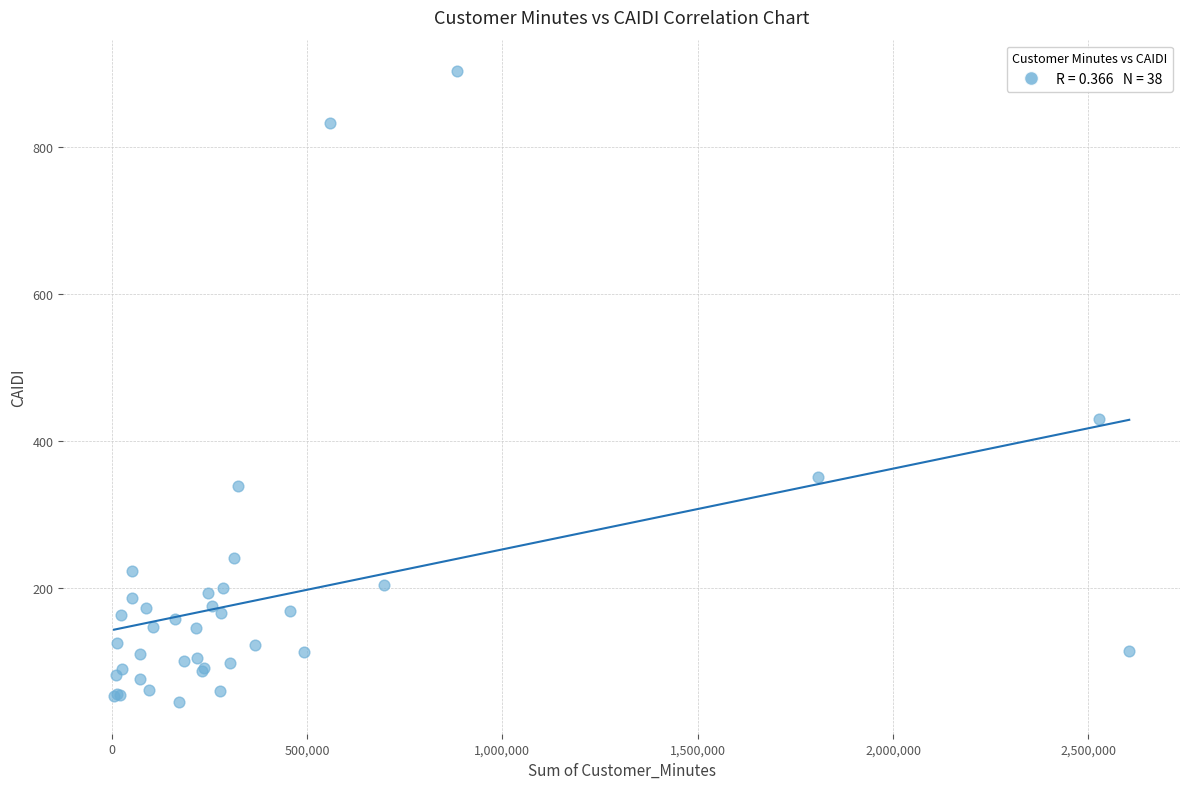

What Y value in the scatter plot is closest to 474?

430.5